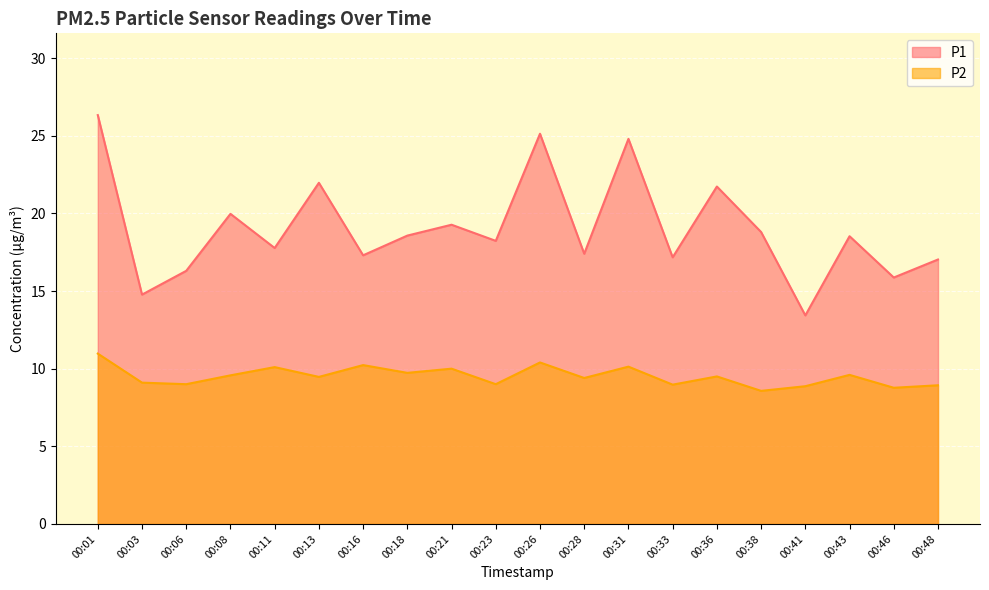

At which category does P2 reach its first local peak?

00:11